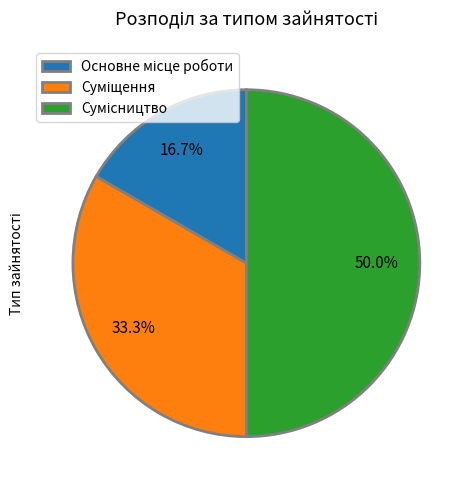

What is the smallest slice in the pie chart?

Основне місце роботи